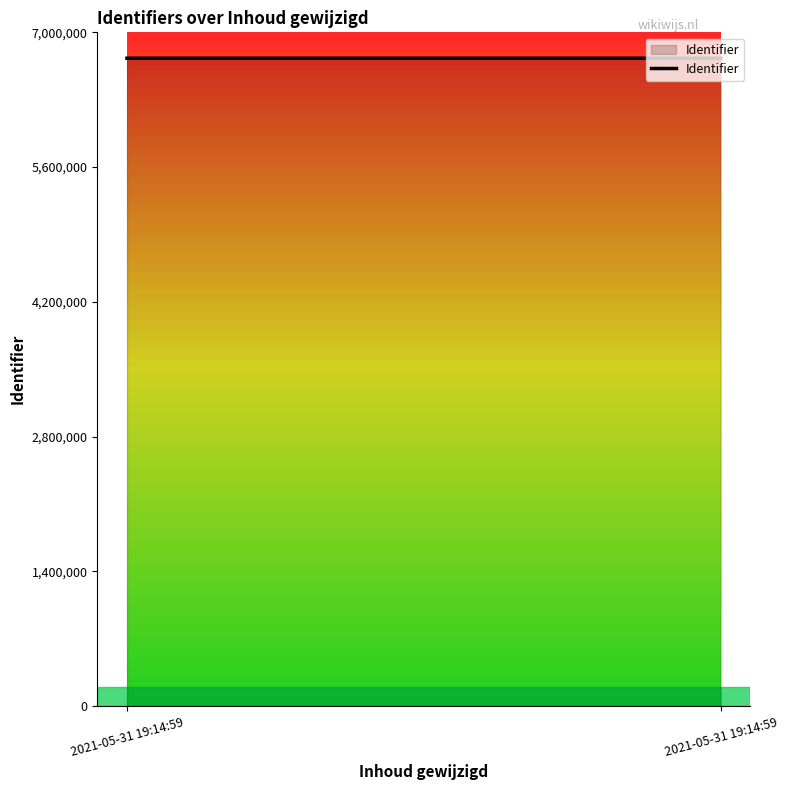

Between 2021-05-31 19:14:59 and 2021-05-31 19:14:59, which is larger?

2021-05-31 19:14:59